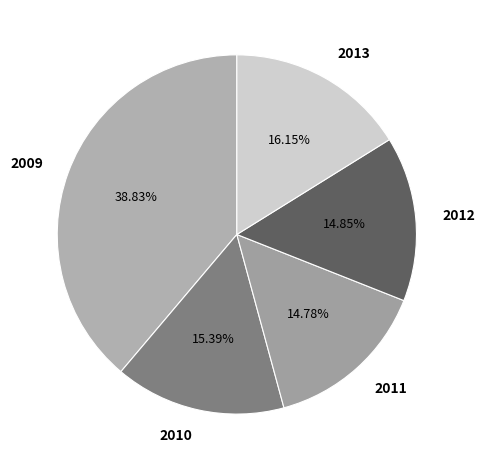

Is there a majority slice in this chart?

No